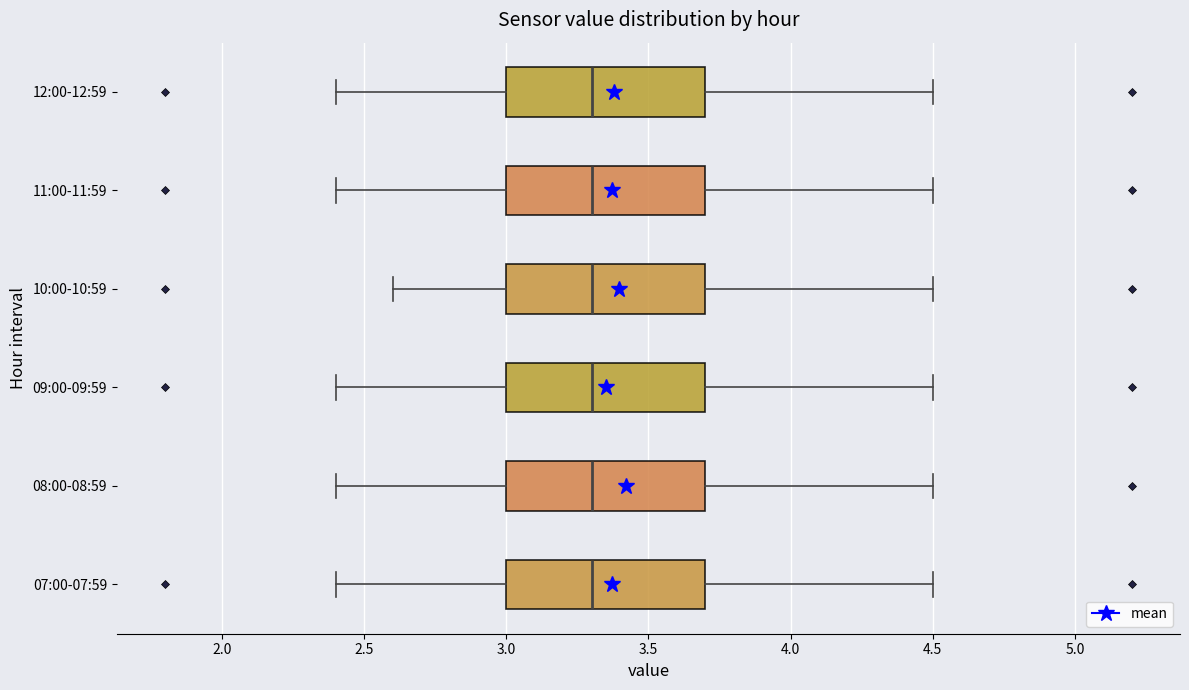

Reading bottom to top, read every box against the x-axis: the position of its median line, the range the box covers, and the ends of its whiskers. The values are not printed on the chart, so give them approximately, as read against the axis.

07:00-07:59: median 3.3, box 3.0 to 3.7, whiskers 2.4 to 4.5
08:00-08:59: median 3.3, box 3.0 to 3.7, whiskers 2.4 to 4.5
09:00-09:59: median 3.3, box 3.0 to 3.7, whiskers 2.4 to 4.5
10:00-10:59: median 3.3, box 3.0 to 3.7, whiskers 2.6 to 4.5
11:00-11:59: median 3.3, box 3.0 to 3.7, whiskers 2.4 to 4.5
12:00-12:59: median 3.3, box 3.0 to 3.7, whiskers 2.4 to 4.5